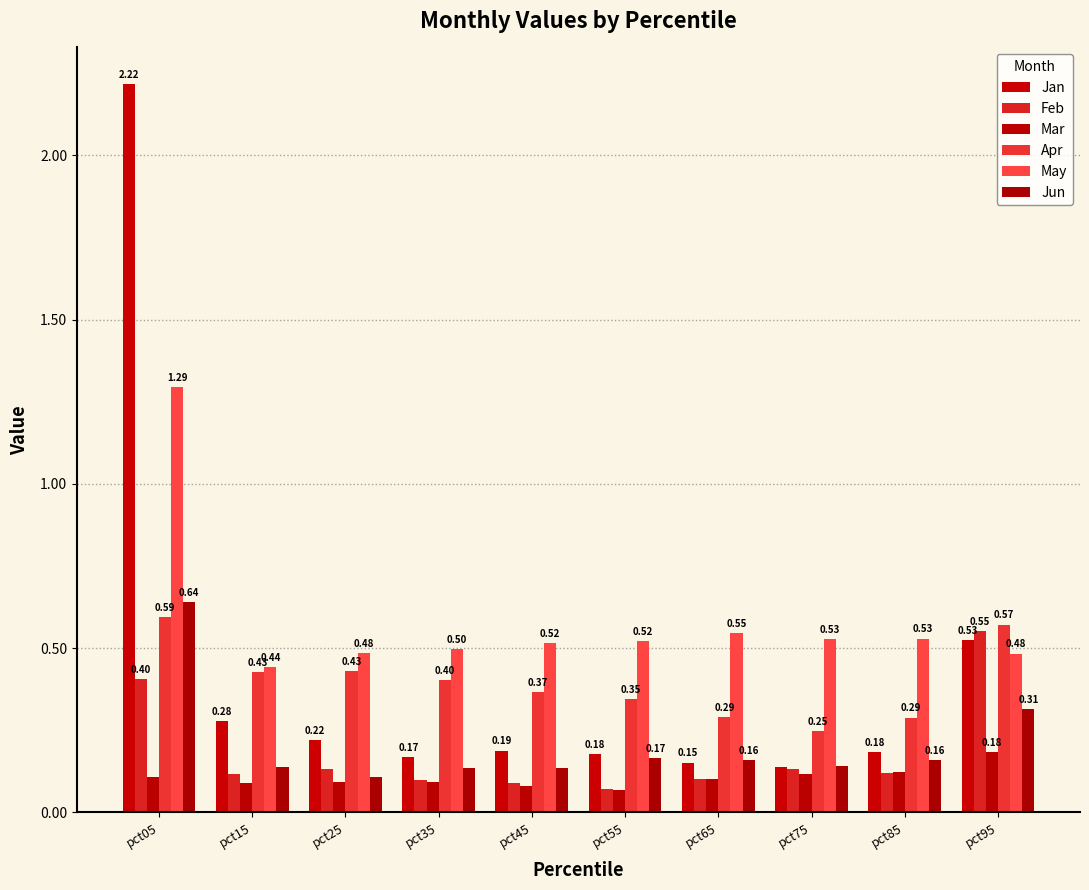

Between pct45 and pct75, which series saw the biggest shift?

Apr